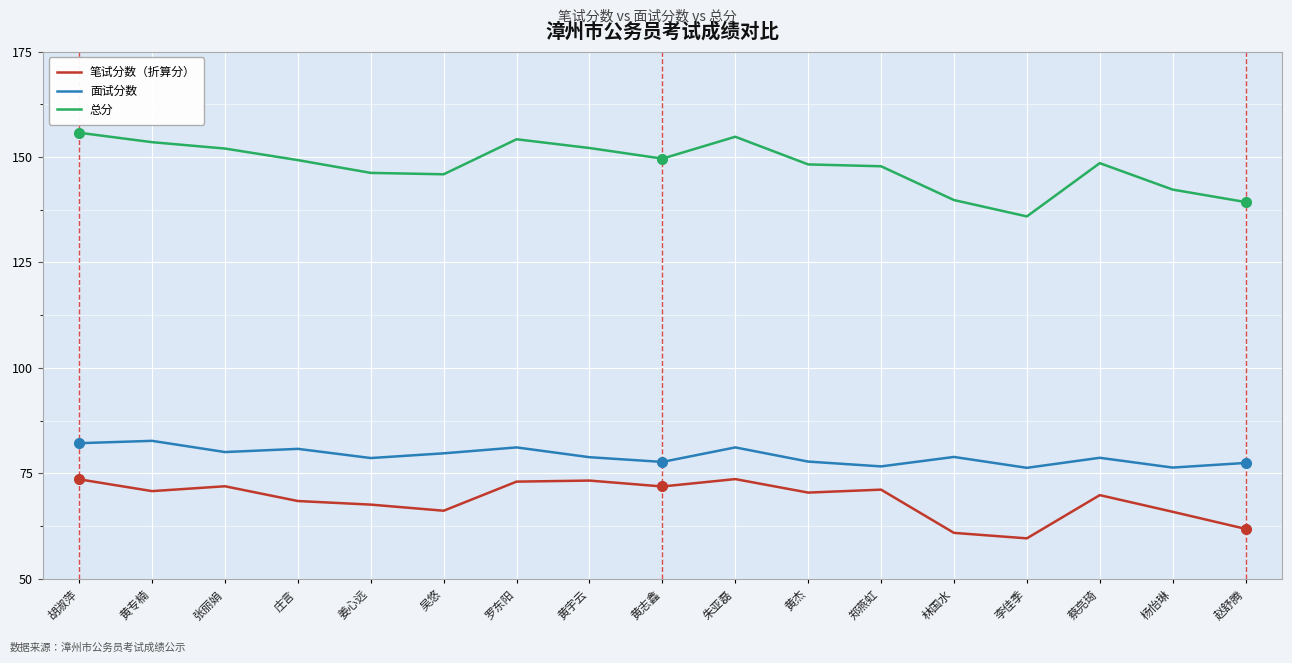

The value of 笔试分数（折算分） at 张丽娟 is 125.4. True or false?

False